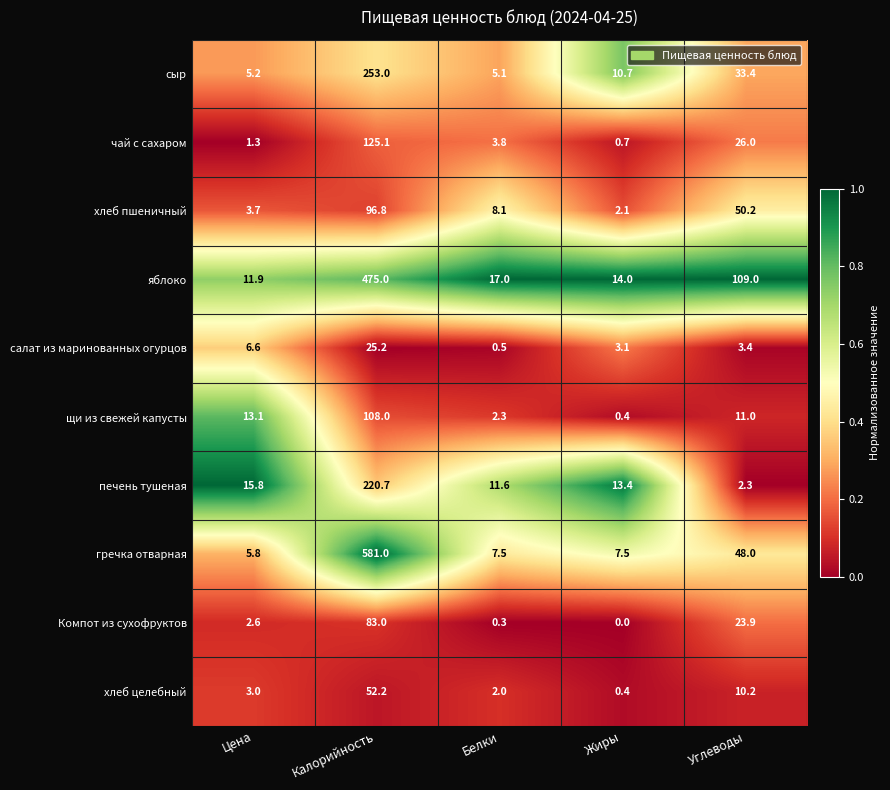

What is the difference between the гречка отварная values at Калорийность and Жиры?

573.5